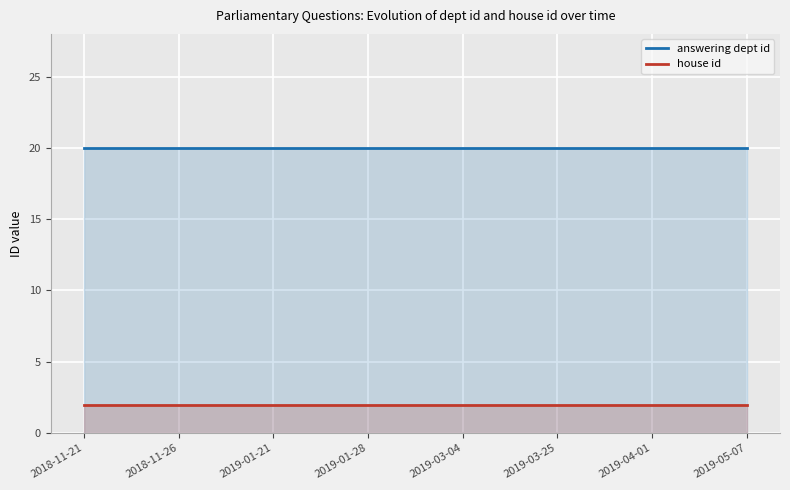

Between 2019-03-25 and 2019-05-07, which series saw the biggest shift?

answering dept id